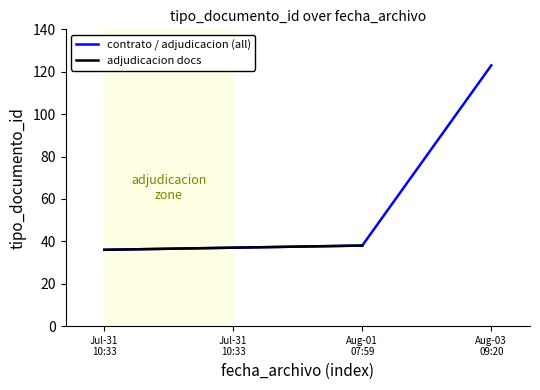

Count the number of categories in the chart.

4